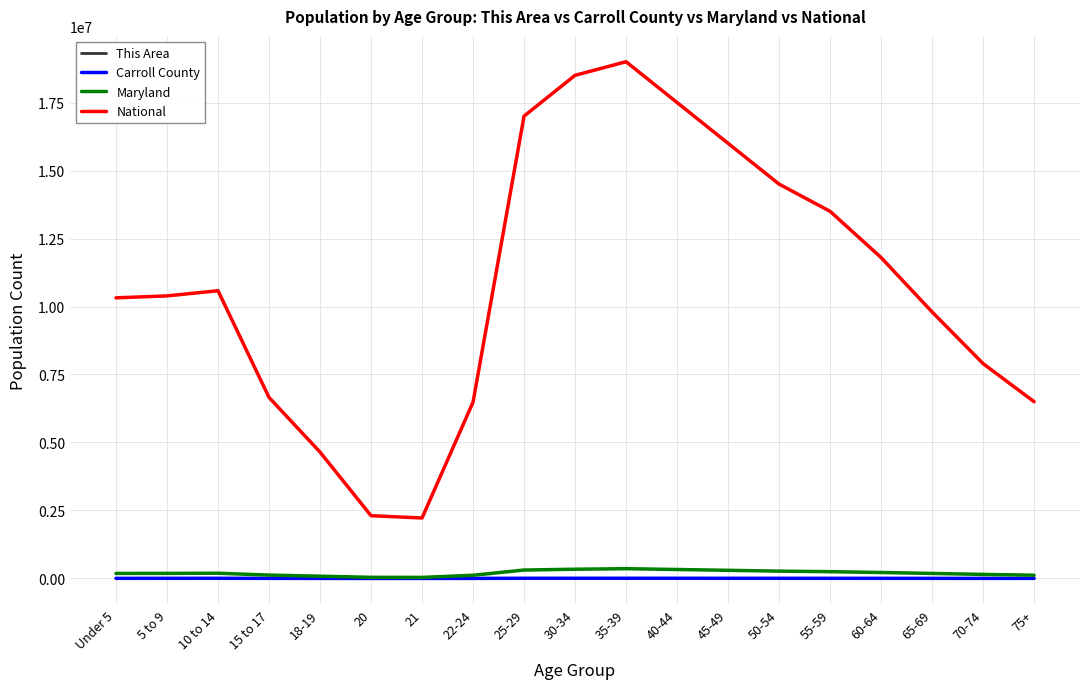

Is this an area chart (filled region under the line)?

No